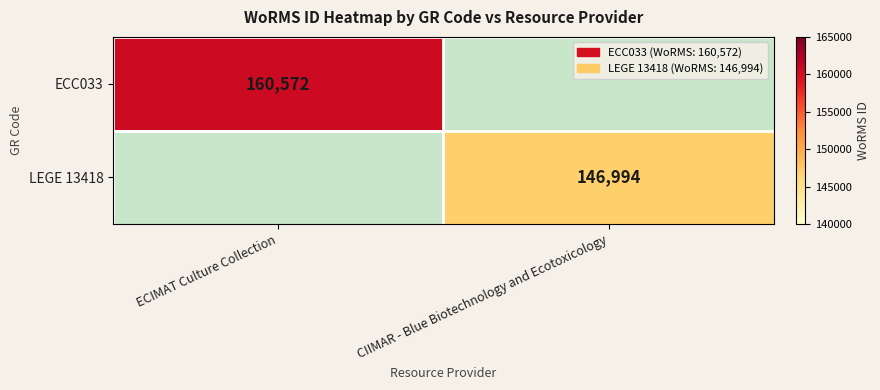

Is the value of ECC033 at ECIMAT Culture Collection greater than the value of LEGE 13418 at CIIMAR - Blue Biotechnology and Ecotoxicology?

Yes